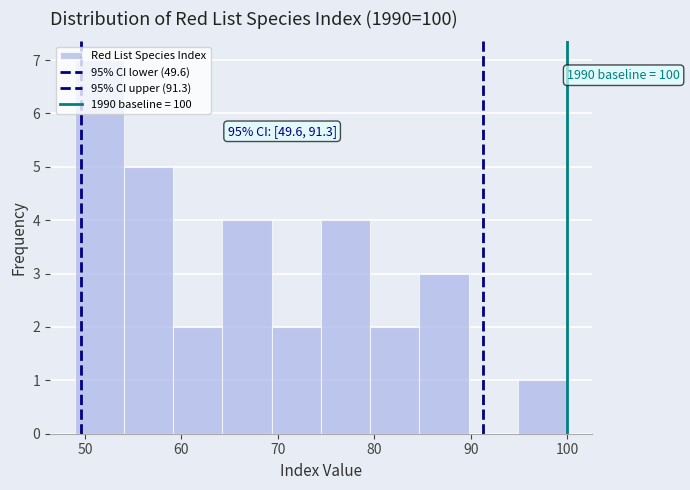

Which range on the x-axis has the tallest bar?

49 to 54